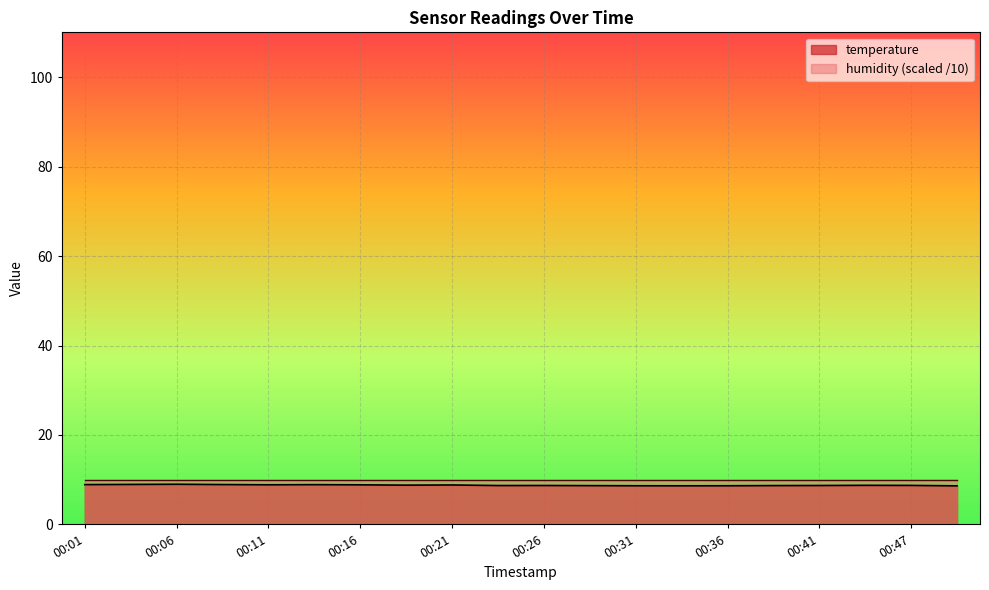

What is the value of the 7th point from the left?

8.9